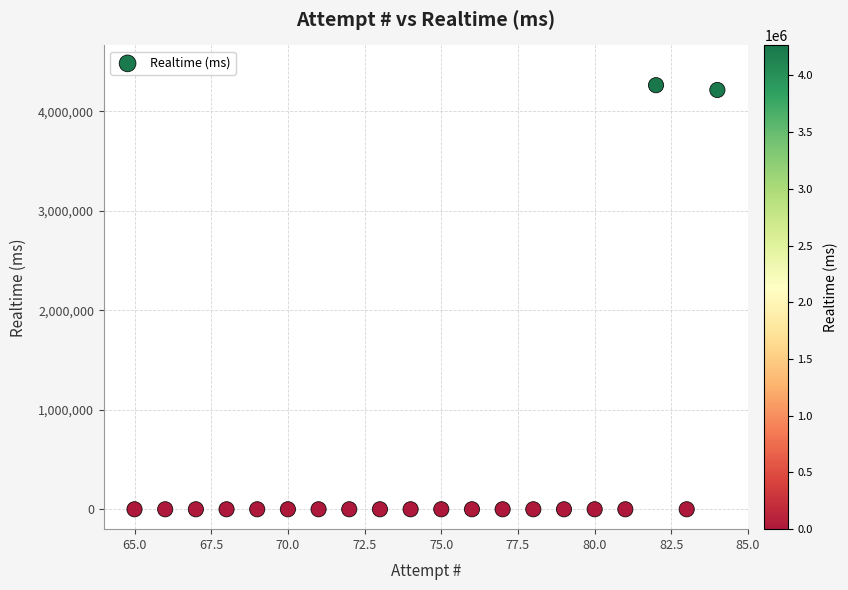

What is the range of X values (max minus min)?

19